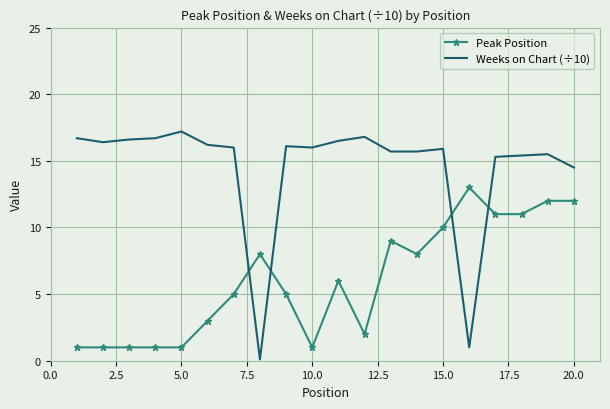

List the series in order of their peak value, lowest first.

Peak Position, Weeks on Chart (÷10)